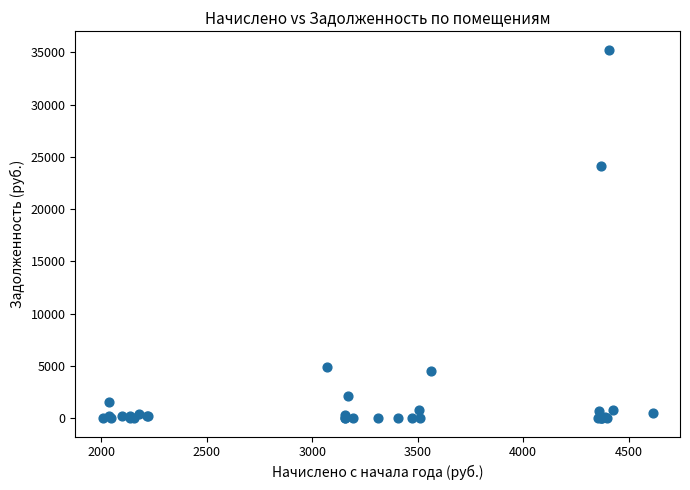

What Y value in the scatter plot is closest to 17625?

24168.7